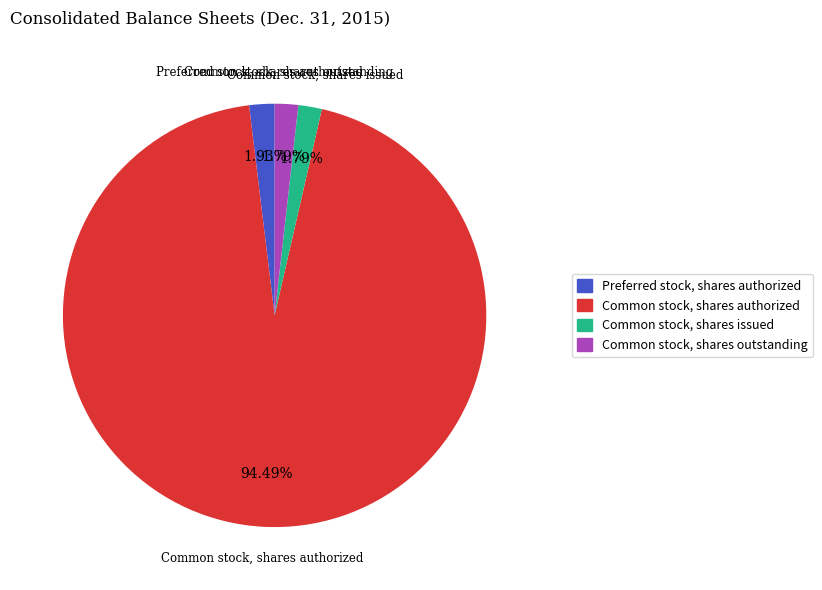

Does any single category account for the majority?

Yes